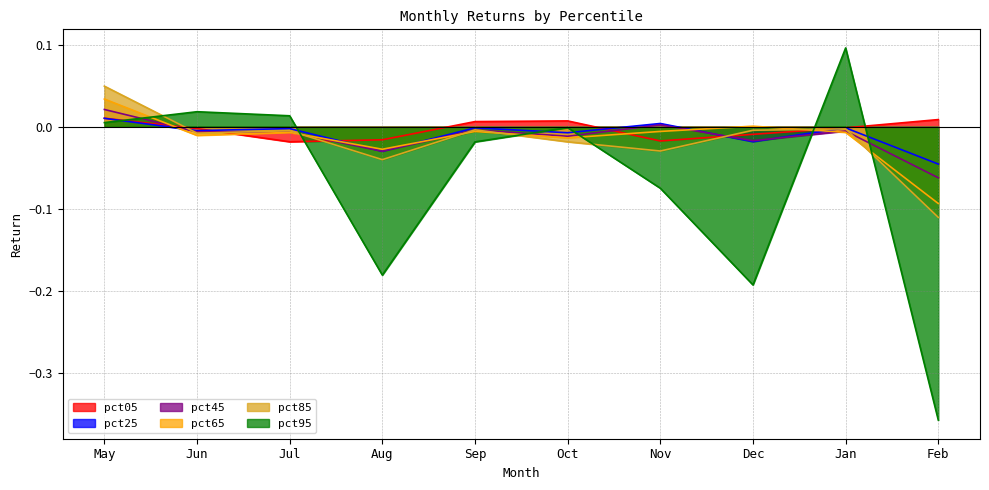

At which label does pct95 reach its minimum?

Feb